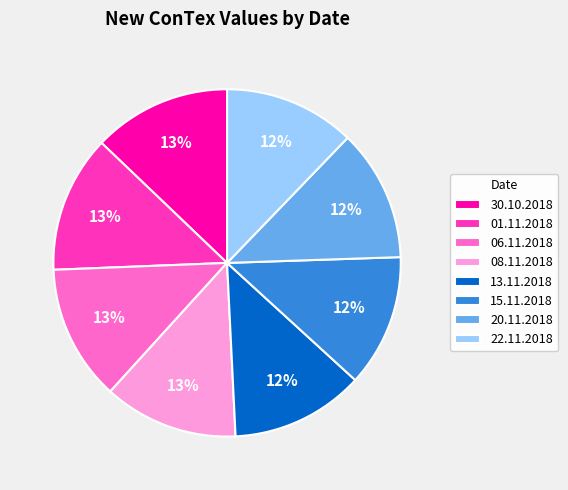

What is the ratio of the value at 13.11.2018 to the value at 15.11.2018?

1.0